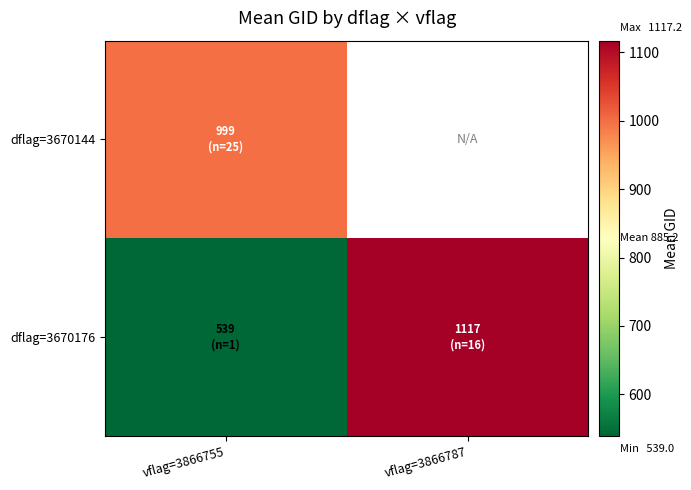

The dflag=3670176 series shows 1117.2 at vflag=3866787. True or false?

True